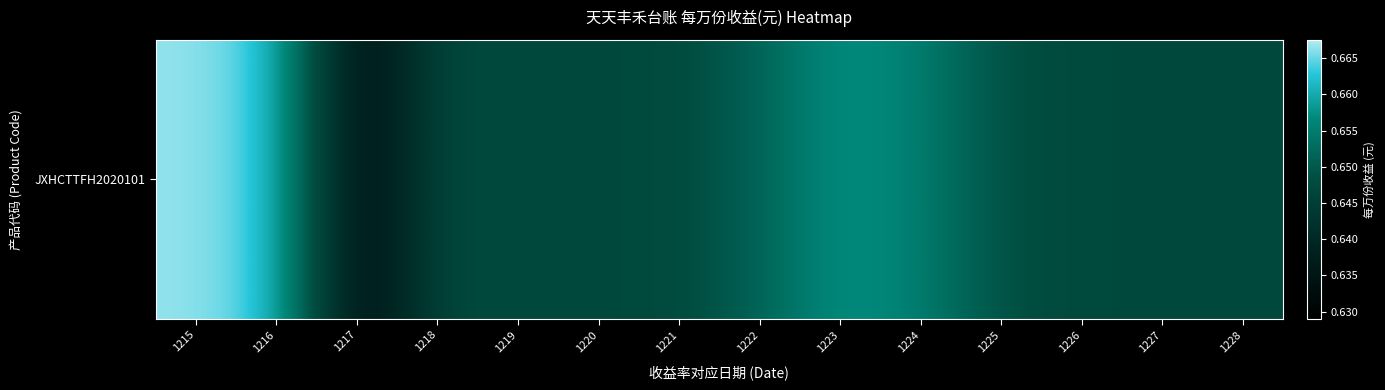

How many values are between 0 and 1?

14